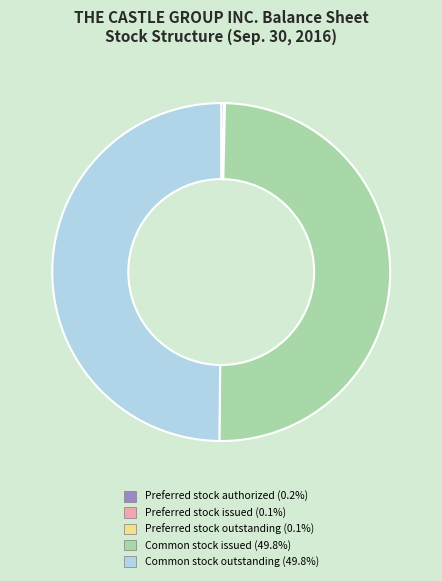

To the nearest percent, what is the difference between the Preferred stock issued and Common stock outstanding slice percentages?

50%